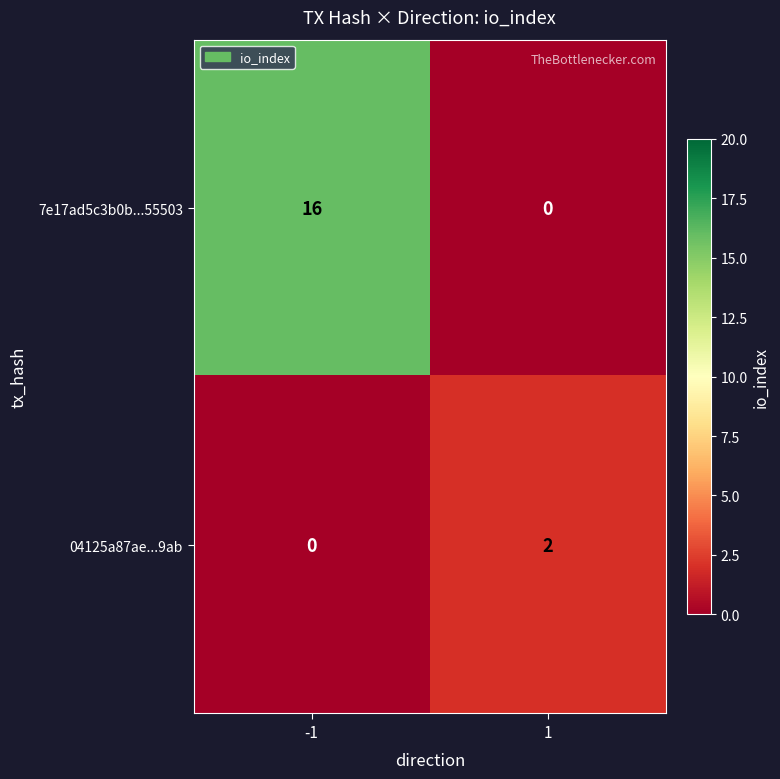

The 7e17ad5c3b0b...55503 series shows 16 at -1. True or false?

True